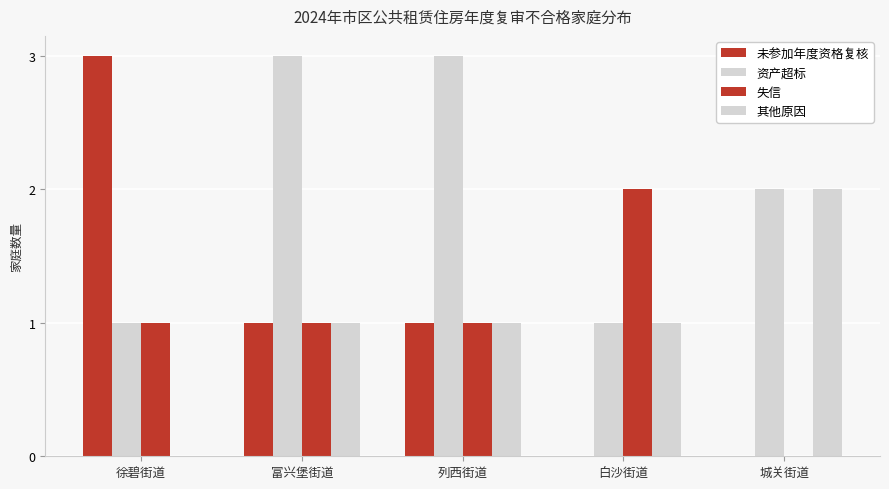

What position from the left is 城关街道?

5